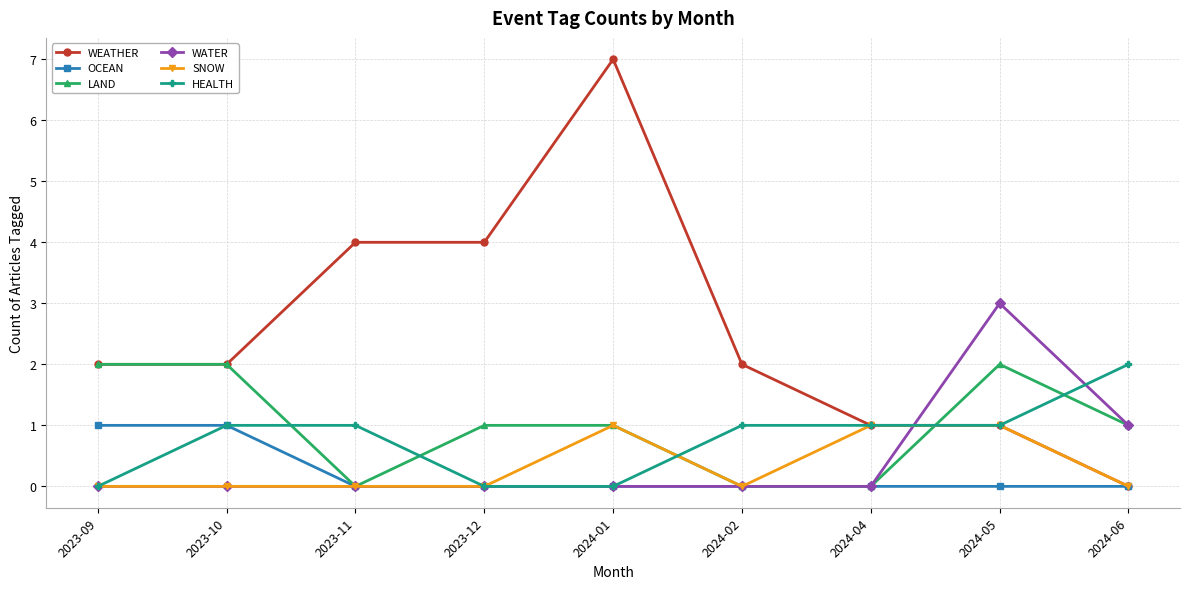

What position from the right is 2023-09?

9